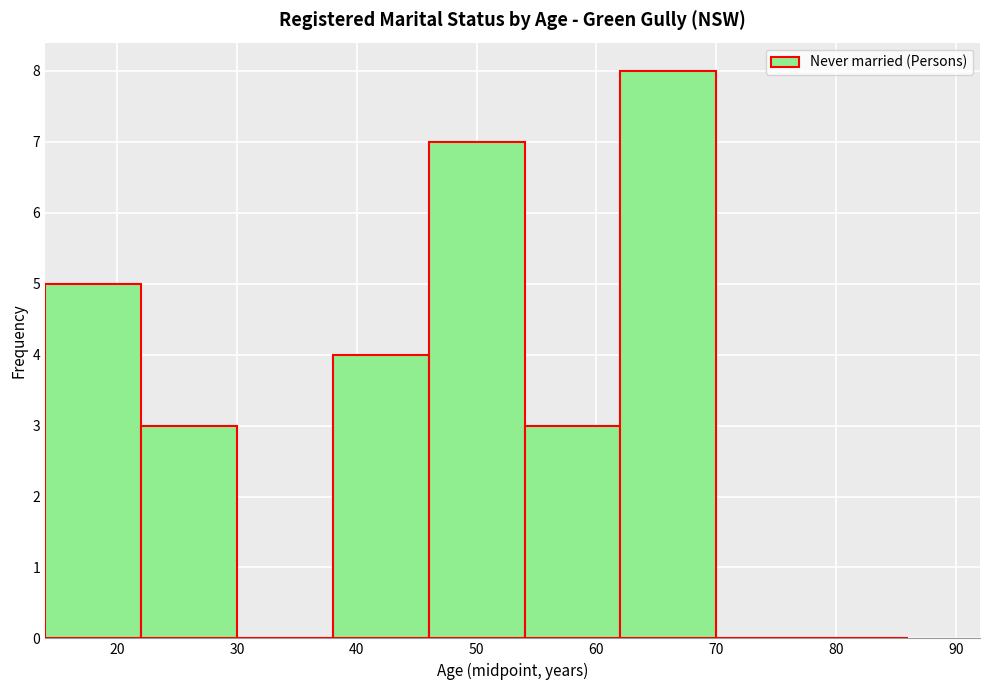

Reading left to right, list every bar in this chart as the range it spans on the x-axis followed by its height. The values are not printed on the chart, so give them approximately, as read against the axis.

14 to 22: 5
22 to 30: 3
30 to 38: 0
38 to 46: 4
46 to 54: 7
54 to 62: 3
62 to 70: 8
70 to 78: 0
78 to 86: 0